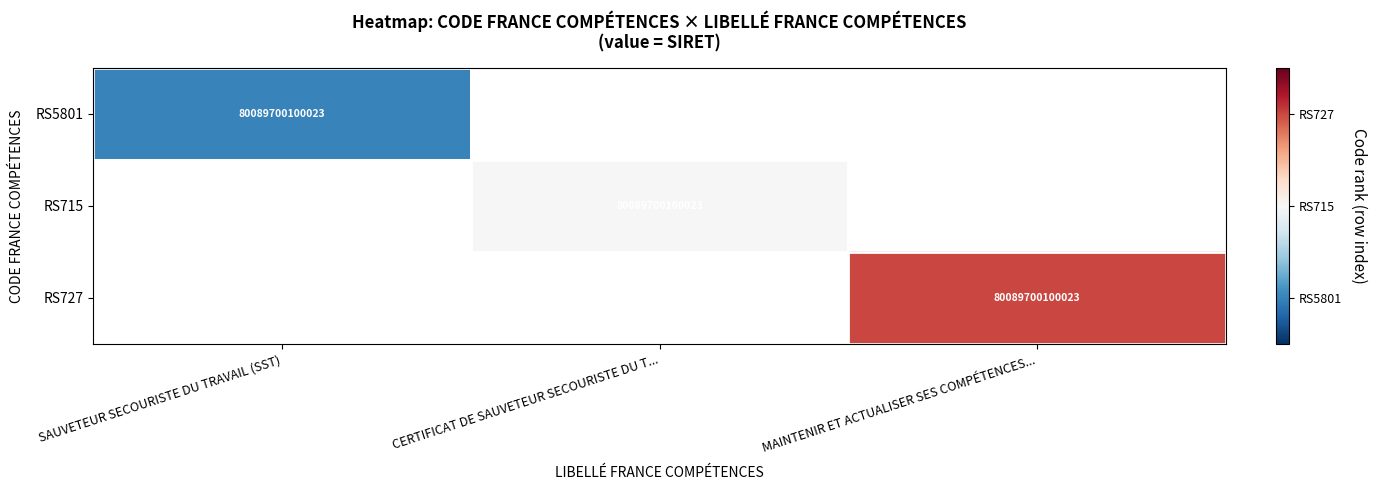

True or false: RS715 has a value of 117490671812868 at CERTIFICAT DE SAUVETEUR SECOURISTE DU T....

False